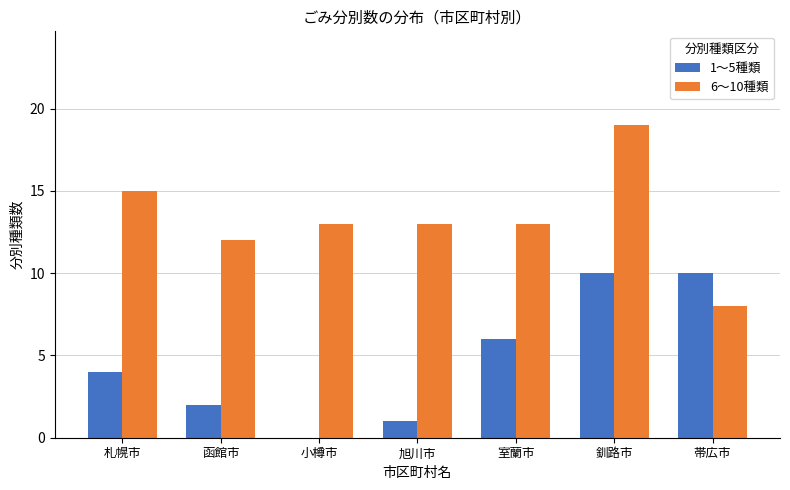

What is the greatest value displayed?

19